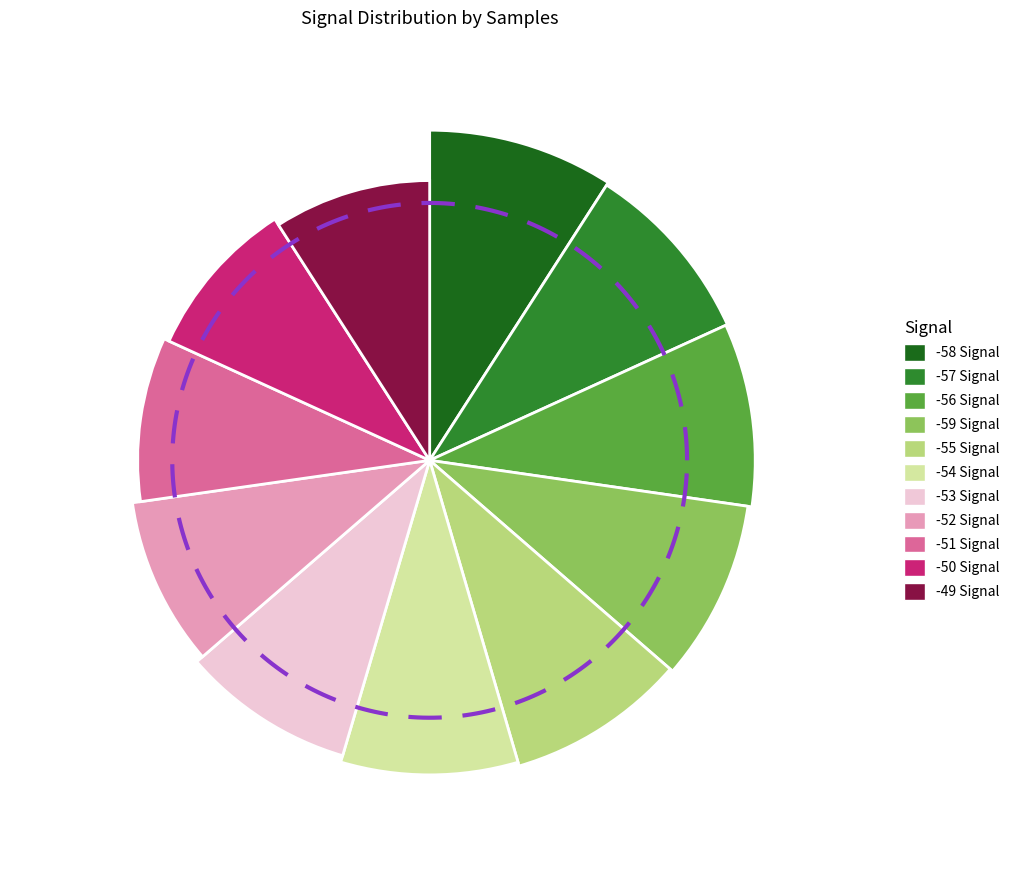

To the nearest percent, what percentage of the pie is -58?

9%